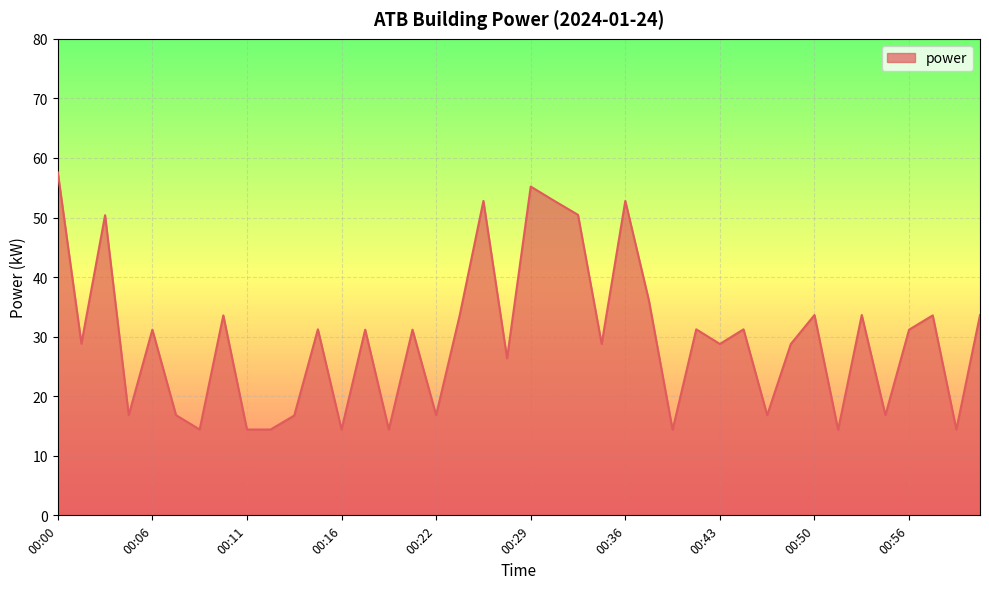

What is the difference between the maximum and minimum values?

43.2